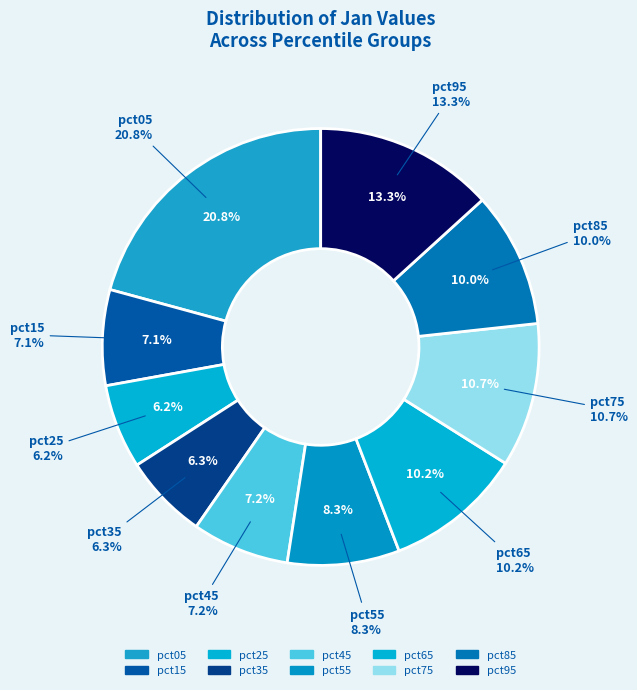

How many slices are in this pie chart?

10